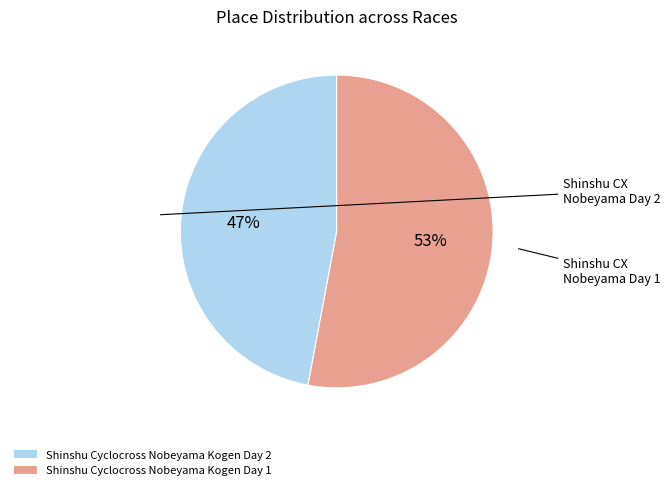

To the nearest percent, what is the combined percentage of Shinshu Cyclocross Nobeyama Kogen Day 2 and Shinshu Cyclocross Nobeyama Kogen Day 1?

100%